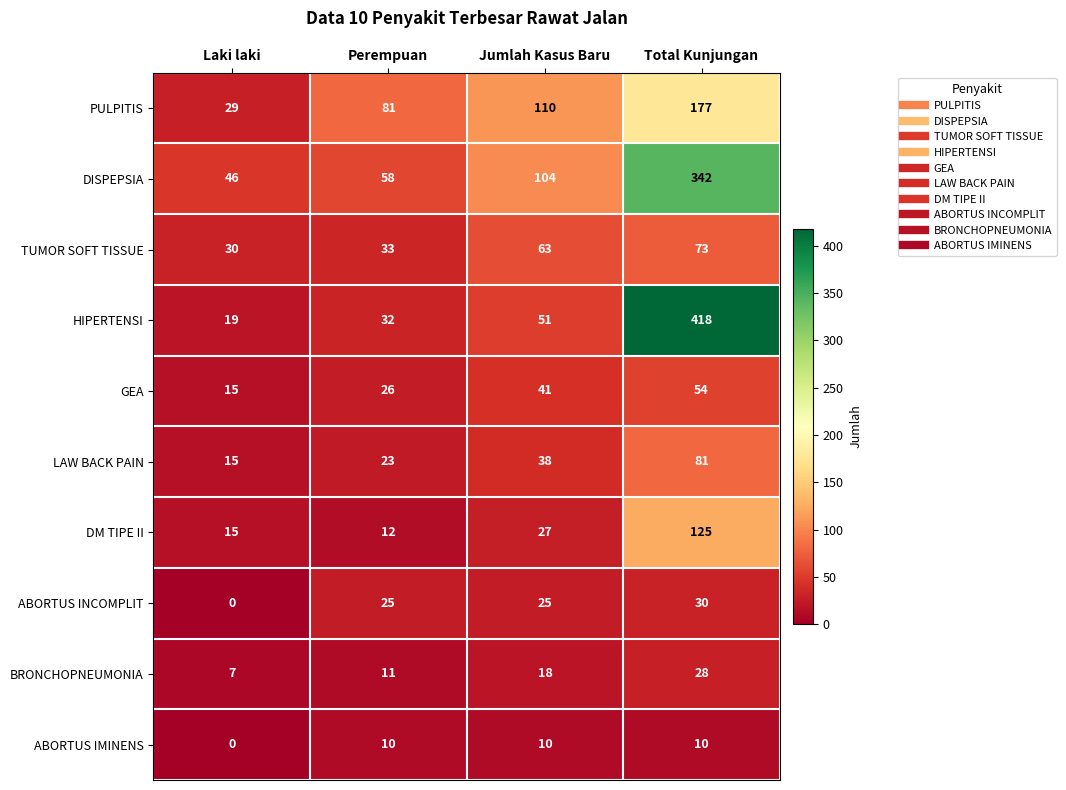

What is the difference between the BRONCHOPNEUMONIA values at Total Kunjungan and Jumlah Kasus Baru?

10